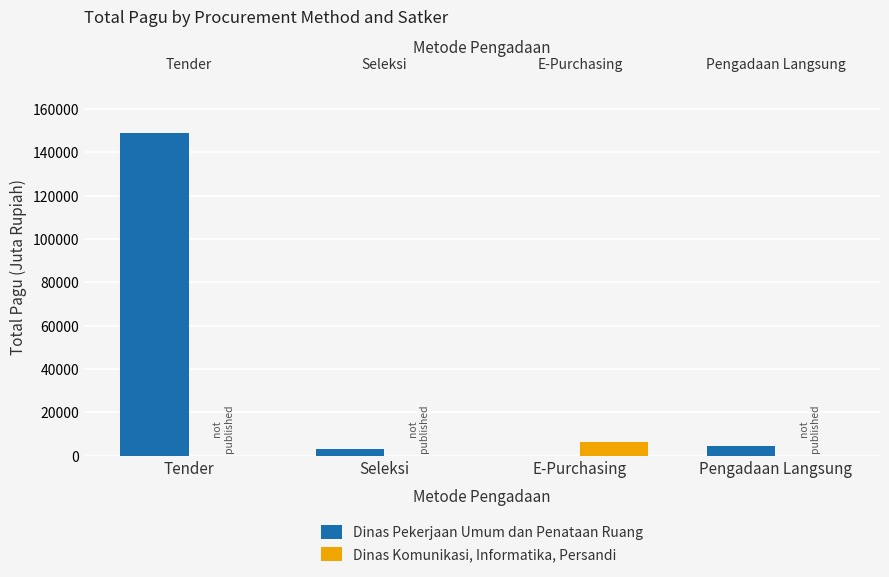

The value of Dinas Pekerjaan Umum dan Penataan Ruang at E-Purchasing is 0.0. True or false?

True